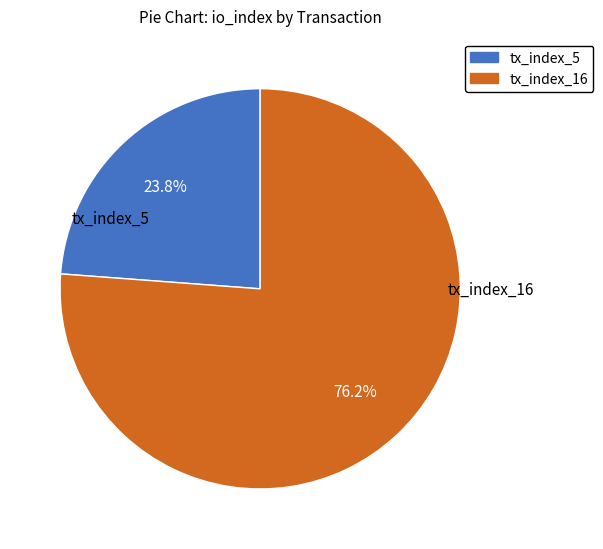

To the nearest percent, what is the difference between the largest and smallest slice percentages?

52%